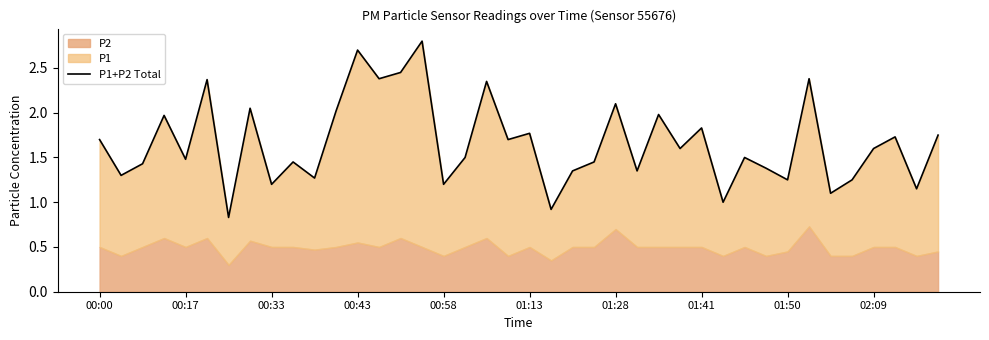

What is the greatest value displayed?

2.8